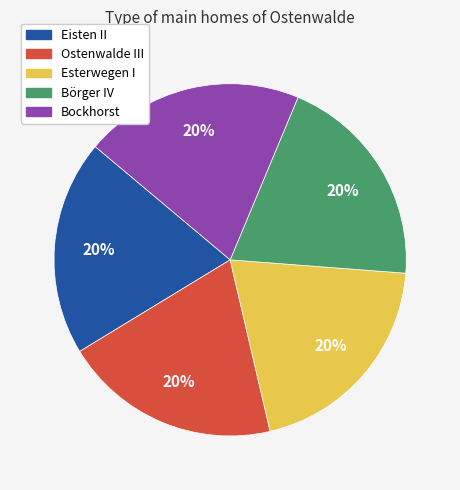

What is the ratio of the value at Eisten II to the value at Ostenwalde III?

1.0